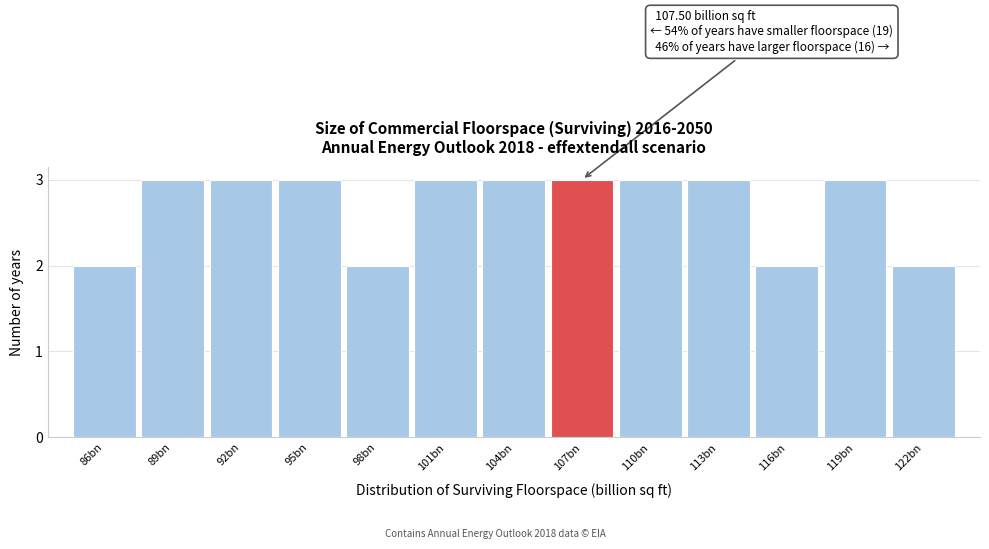

Reading left to right, list all the values displayed in this chart.

2	3	3	3	2	3	3	3	3	3	2	3	2